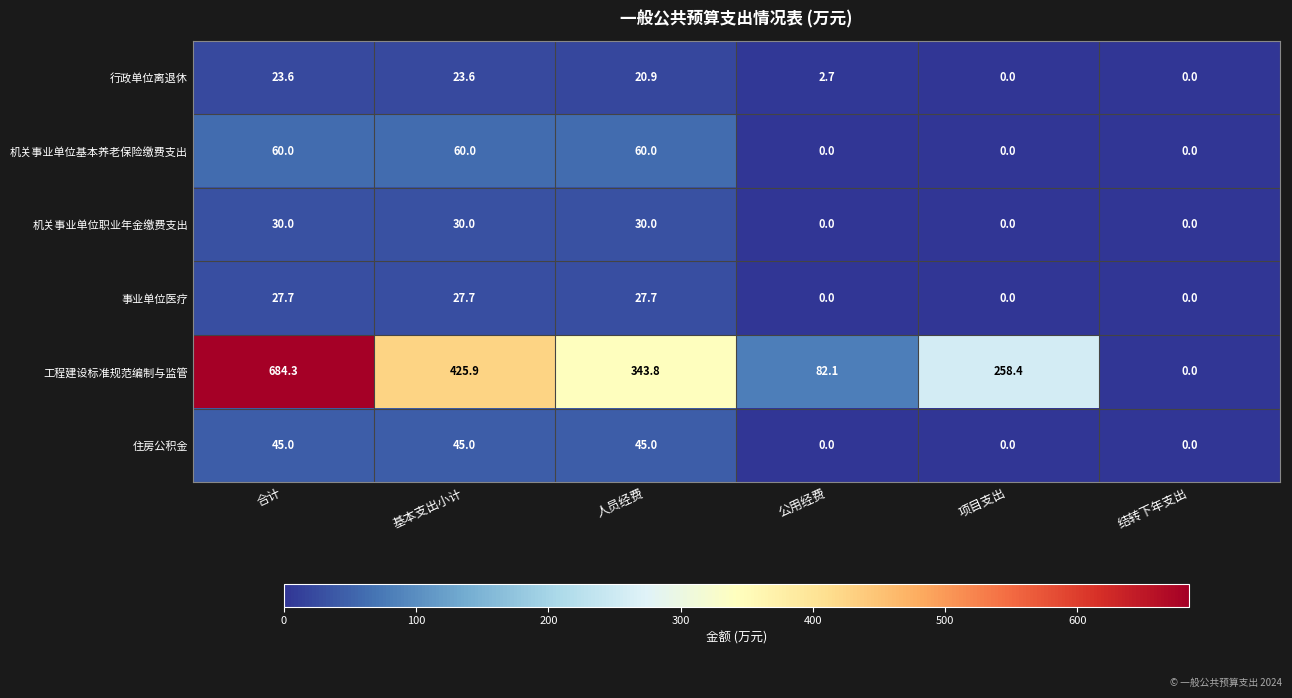

At how many categories does at least one series exceed 626?

1